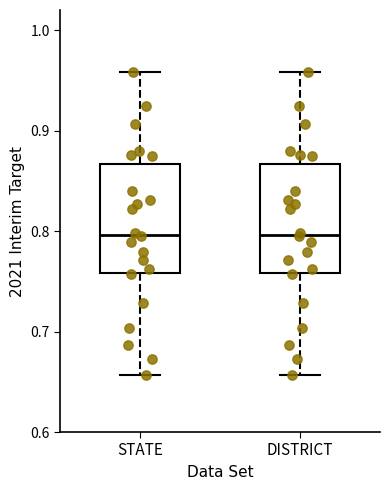

Reading left to right, read every box against the y-axis: the position of its median line, the range the box covers, and the ends of its whiskers. The values are not printed on the chart, so give them approximately, as read against the axis.

STATE: median 0.80, box 0.76 to 0.87, whiskers 0.66 to 0.96
DISTRICT: median 0.80, box 0.76 to 0.87, whiskers 0.66 to 0.96